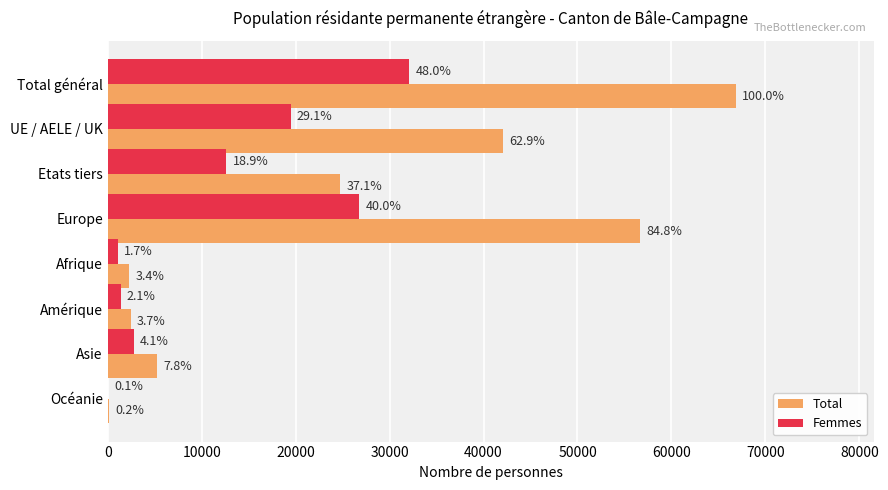

What are all the series names shown in the legend?

Total, Femmes